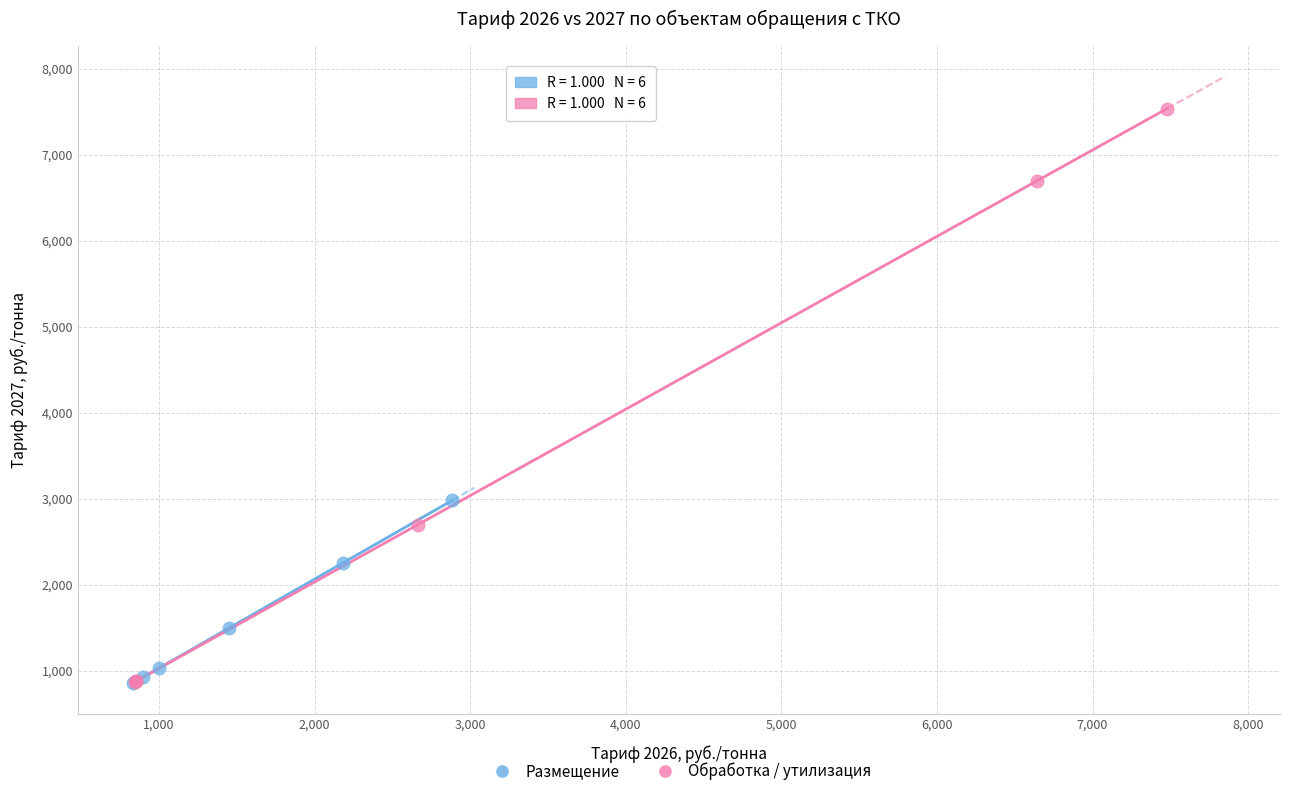

Which series has the widest spread of Y values?

Обработка / утилизация